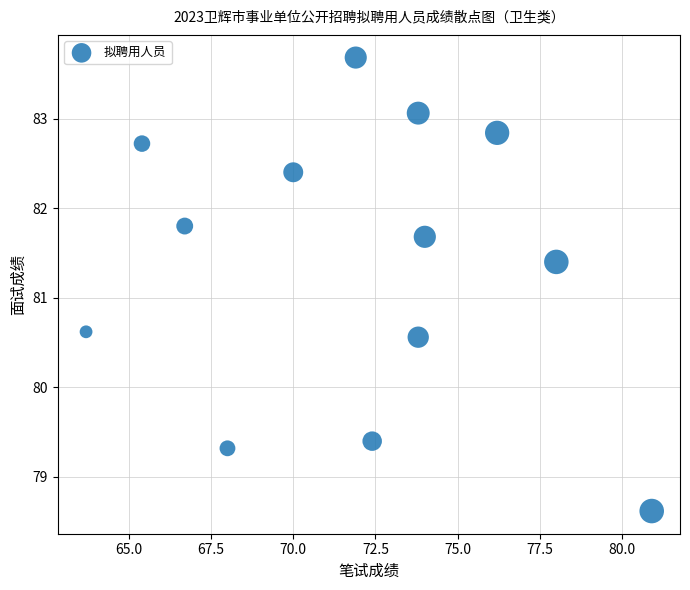

What is the range of Y values (max minus min)?

5.1